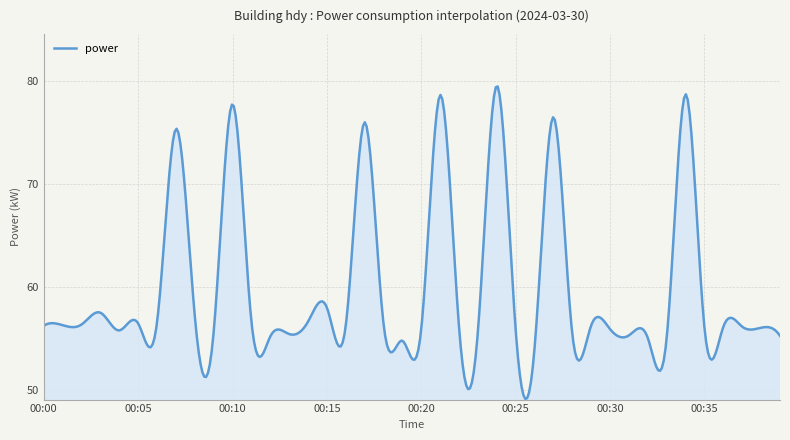

What is the greatest value displayed?

79.5